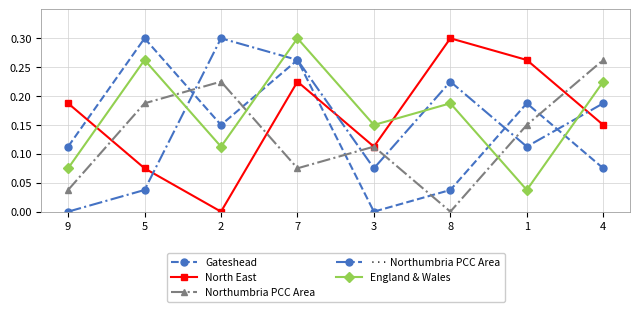

Which series changed the most between 2 and 7?

North East